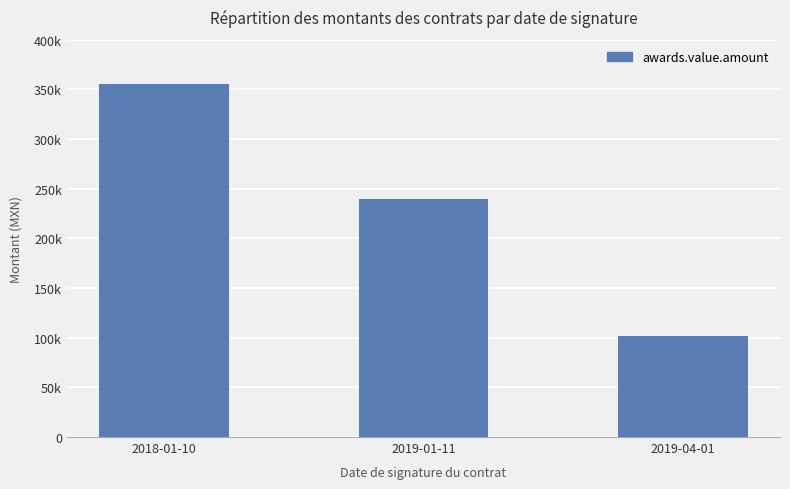

The value at 2018-01-10 is 621897. True or false?

False